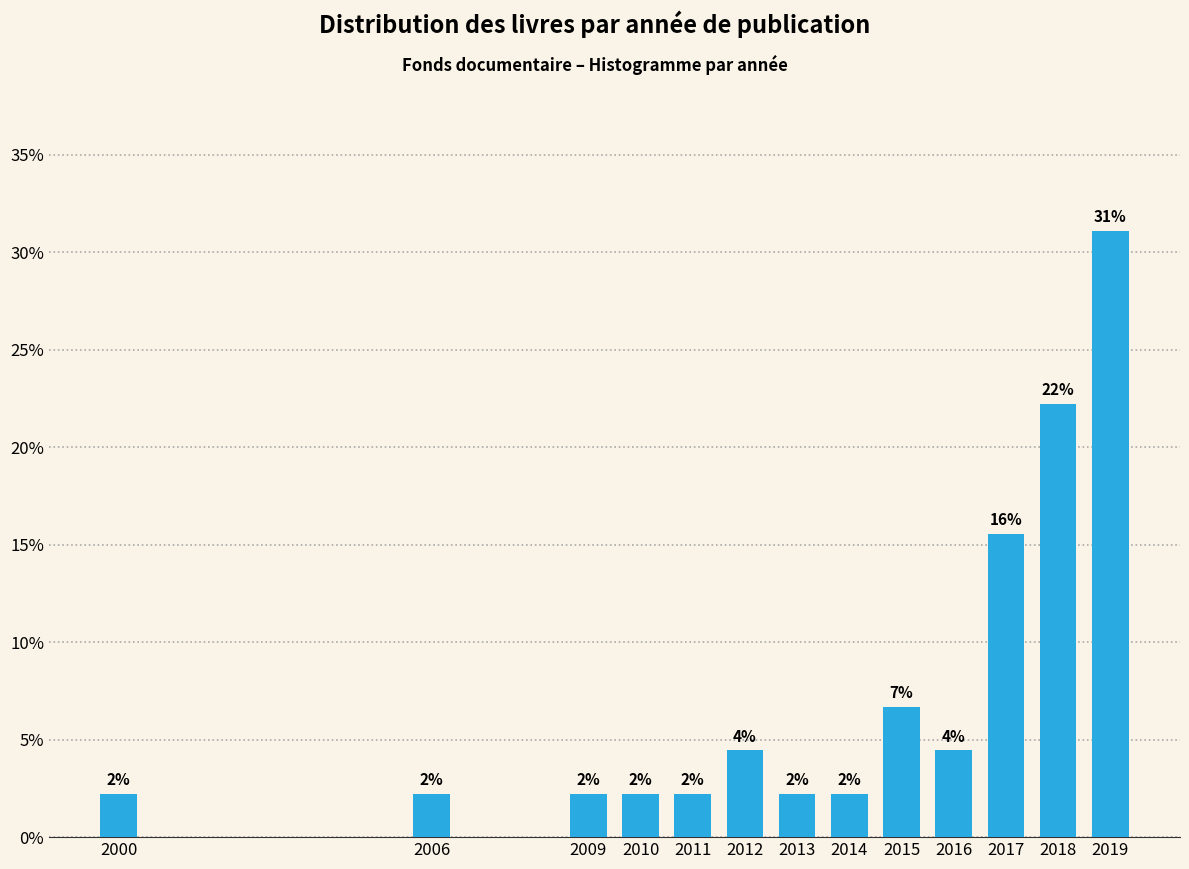

How many bars are there in total?

13